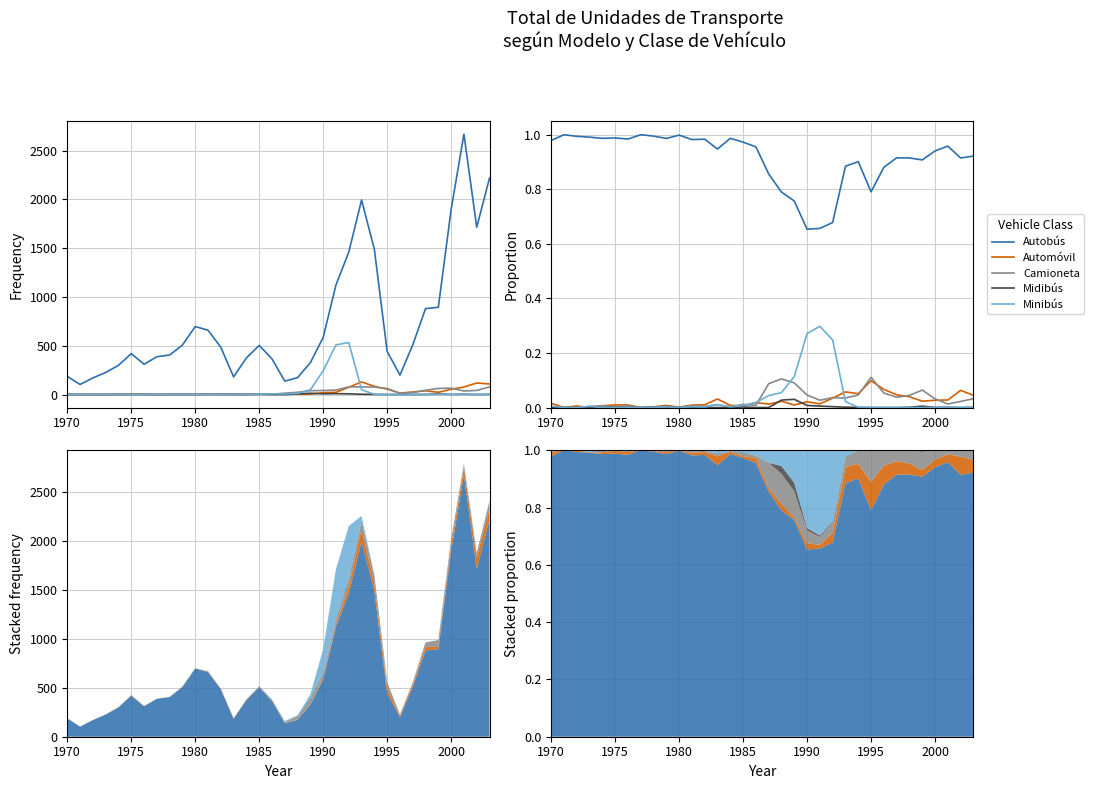

True or false: Minibús and Midibús cross at least once.

False